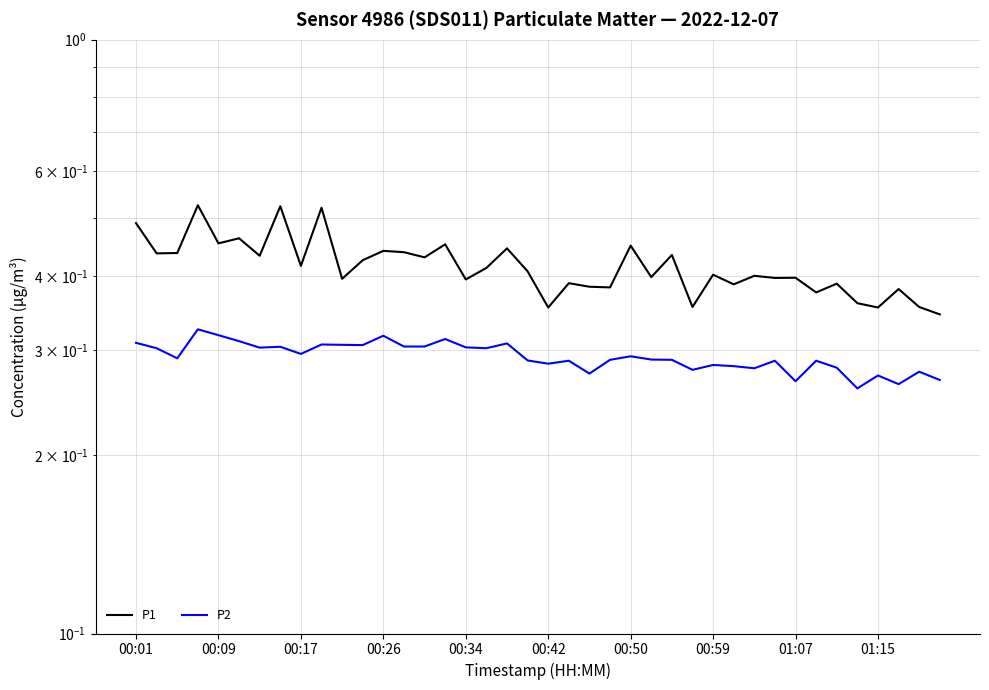

What is the average value of the P1 series?

0.4